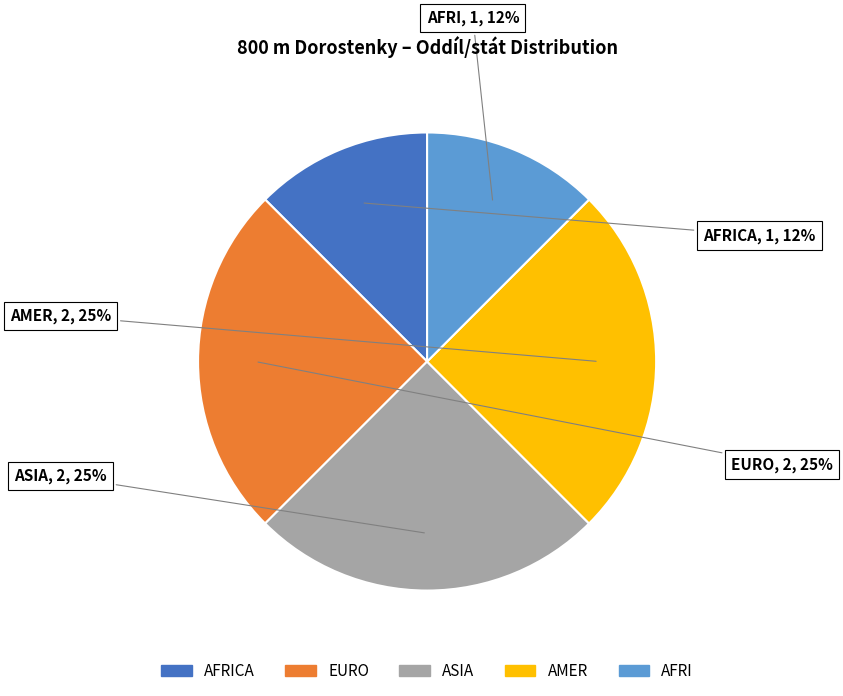

To the nearest percent, what is the average slice percentage?

20%